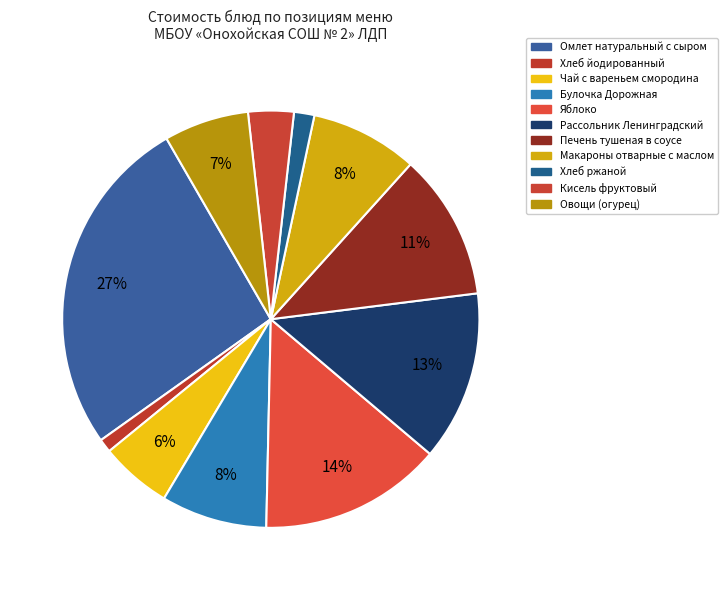

Approximately how many times larger is the value at Кисель фруктовый compared to Хлеб ржаной?

2.2